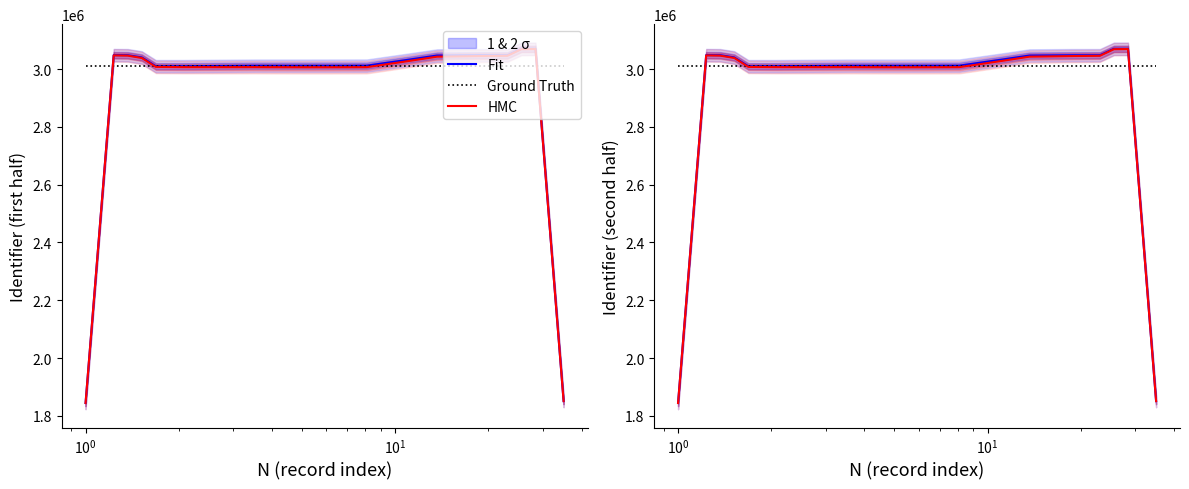

Reading left to right, transcribe all the data shown in this chart.

Fit: 1844362.6	2446326.4	3048301.2	3047962.8	3040363.0	3009870.4	3009888.4	3009903.6	3010243.8	3010583.6	3010923.2	3011260.2	3011589.6	3011594.2	3011598.8	3011603.0	3011607.2	3011641.2	3011675.2	3011717.2	3011802.6	3018733.2	3025636.4	3032560.2	3039744.0	3046886.0	3047206.6	3047524.8	3047821.8	3047850.0	3047876.6	3070276.0	3070278.0	2460702.6	1851126.8
Ground Truth: 3011767.0	3011767.0	3011767.0	3011767.0	3011767.0	3011767.0	3011767.0	3011767.0	3011767.0	3011767.0	3011767.0	3011767.0	3011767.0	3011767.0	3011767.0	3011767.0	3011767.0	3011767.0	3011767.0	3011767.0	3011767.0	3011767.0	3011767.0	3011767.0	3011767.0	3011767.0	3011767.0	3011767.0	3011767.0	3011767.0	3011767.0	3011767.0	3011767.0	3011767.0	3011767.0
HMC: 1844362.6	2445827.8	3047308.2	3046483.9	3038410.8	3007461.6	3007043.5	3006646.9	3006603.1	3006590.0	3006610.7	3006665.6	3006752.1	3006555.1	3006401.0	3006291.0	3006226.2	3006237.1	3006294.2	3006405.2	3006604.8	3013694.1	3020798.9	3027965.6	3035431.5	3042892.4	3043565.9	3044268.1	3044976.9	3045441.2	3045924.4	3068797.1	3069285.0	2460204.0	1851126.8